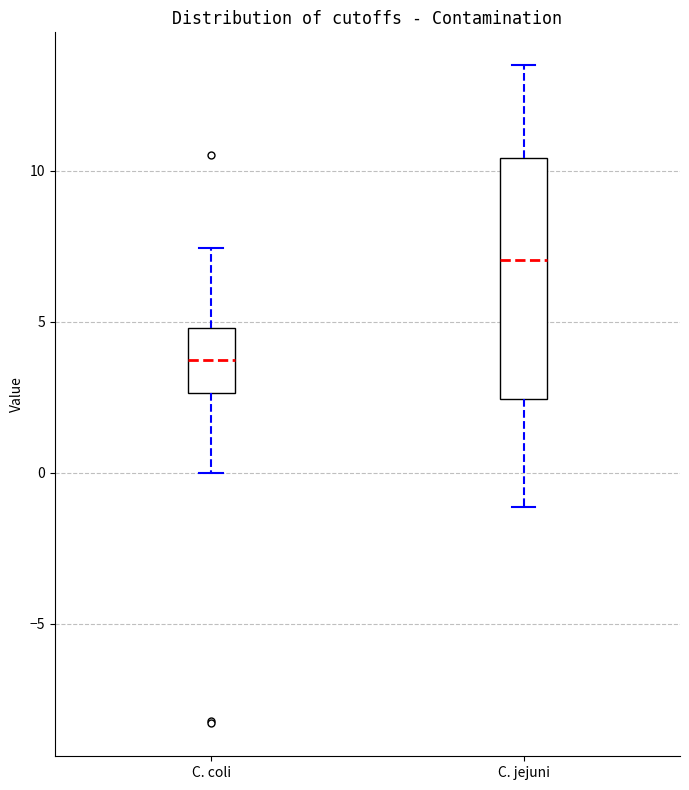

Reading left to right, read every box against the y-axis: the position of its median line, the range the box covers, and the ends of its whiskers. The values are not printed on the chart, so give them approximately, as read against the axis.

C. coli: median 3.5, box 2.5 to 5.0, whiskers 0.0 to 7.5
C. jejuni: median 7.0, box 2.5 to 10.5, whiskers -1.0 to 13.5